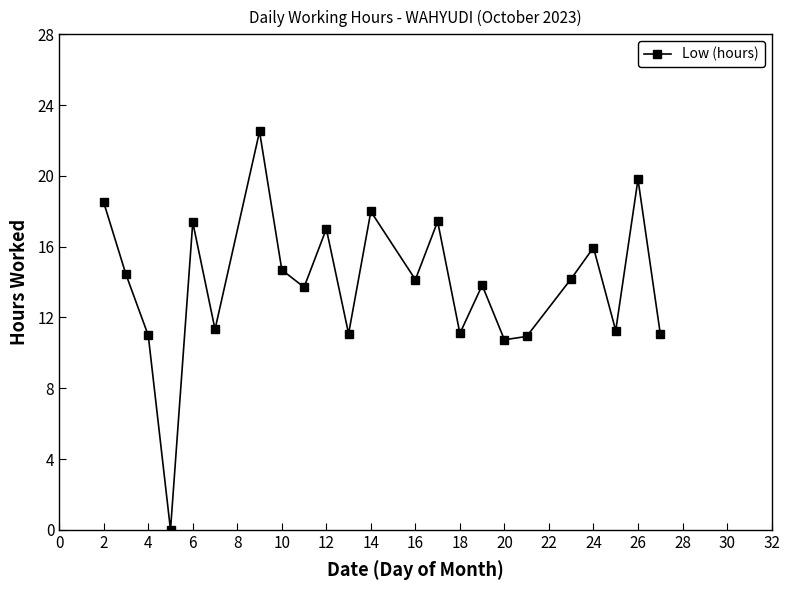

What is the difference between the maximum and second lowest values?

11.8